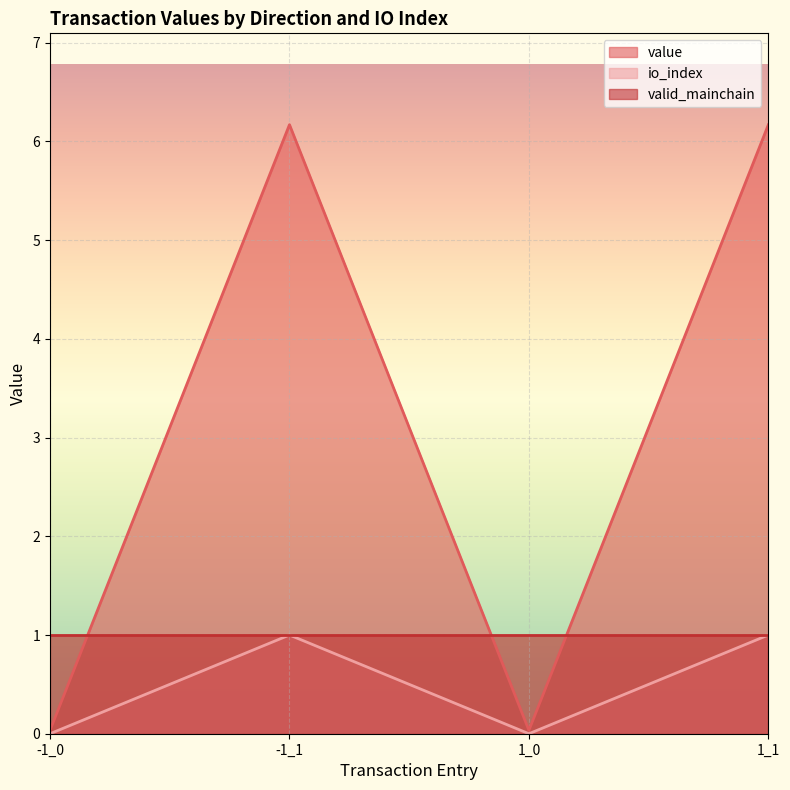

The value series shows 6.2 at -1_1. True or false?

True